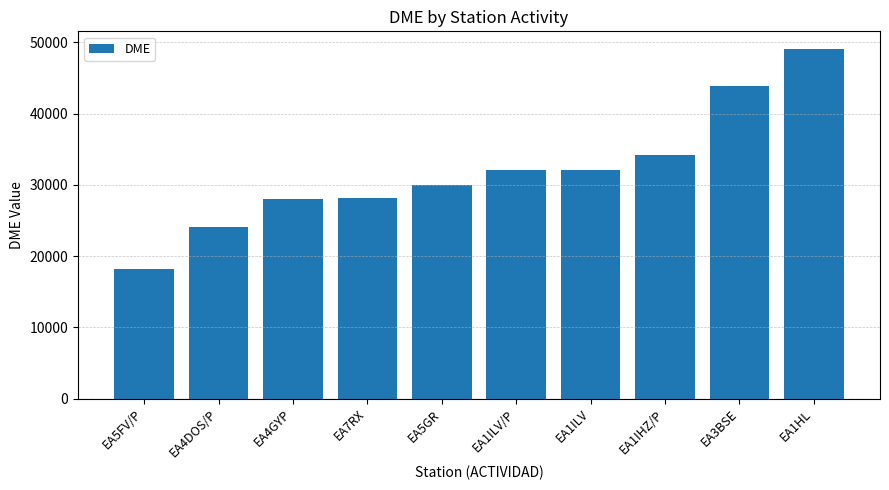

Approximately how many times larger is the value at EA1ILV/P compared to EA1ILV?

1.0